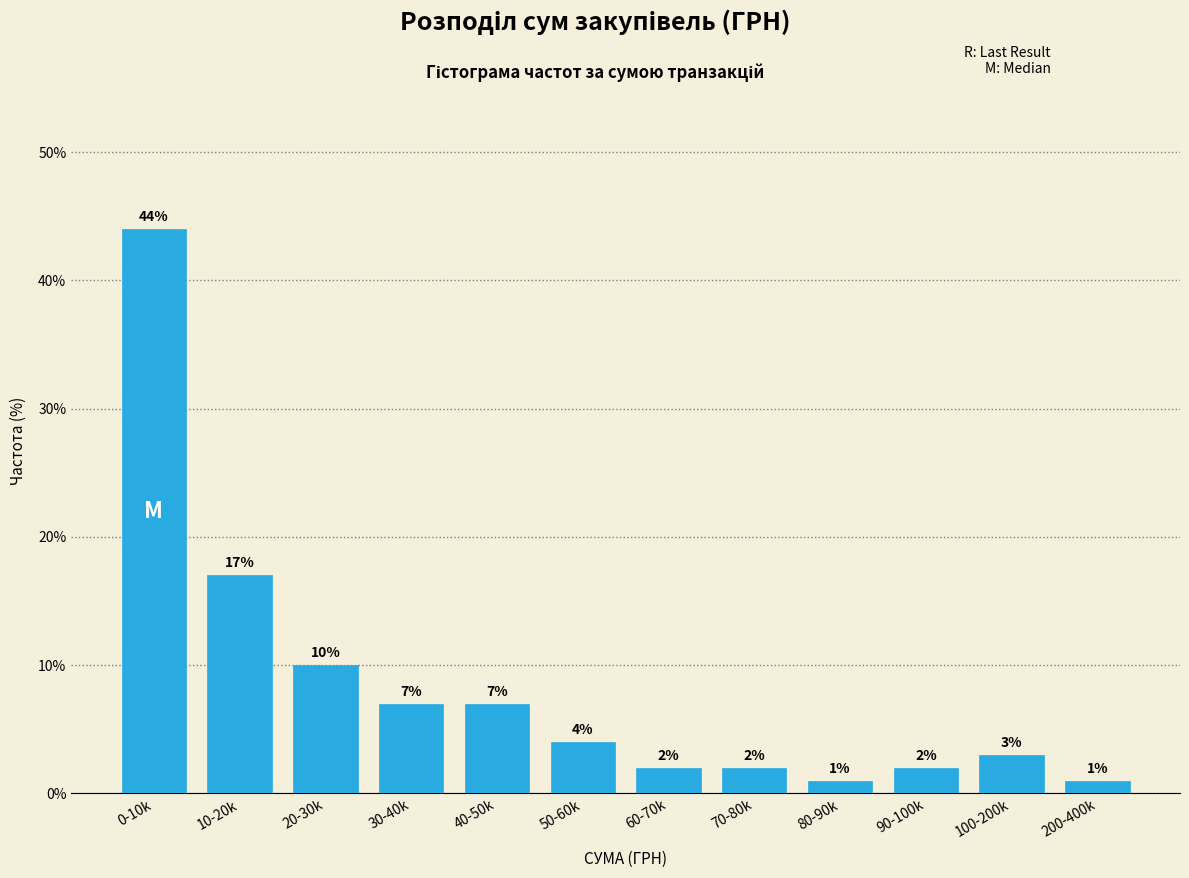

Reading left to right, extract all data points from this chart.

44.0	17.0	10.0	7.0	7.0	4.0	2.0	2.0	1.0	2.0	3.0	1.0